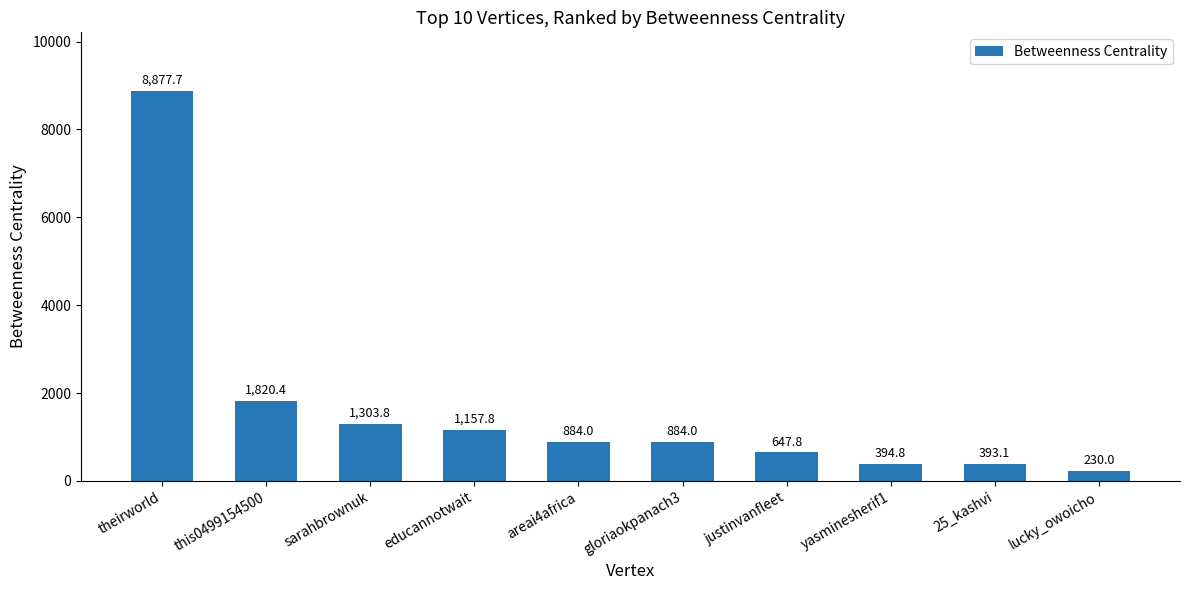

What position from the right is theirworld?

10